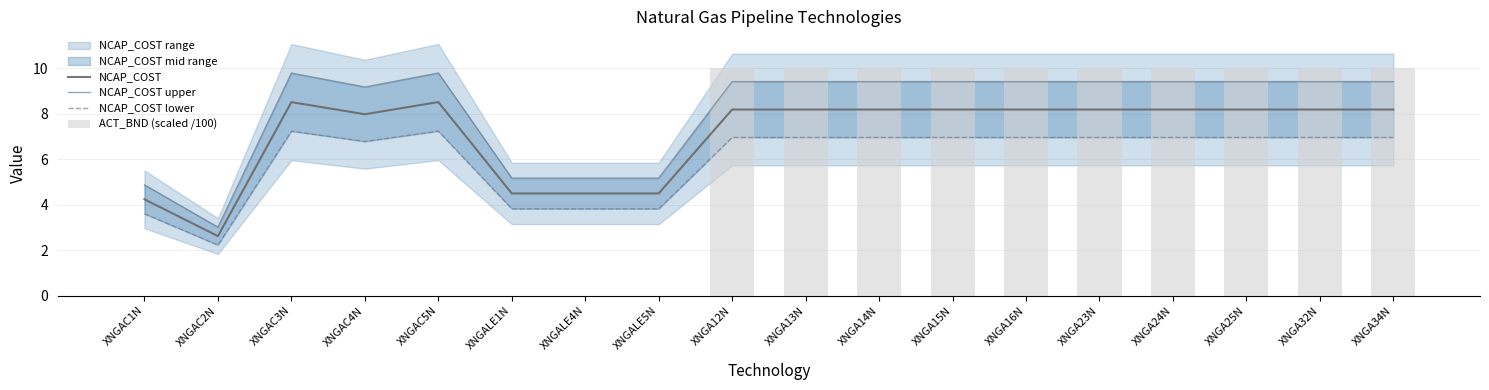

What are all the series names shown in the legend?

NCAP_COST, NCAP_COST upper, NCAP_COST lower, ACT_BND (scaled /100)